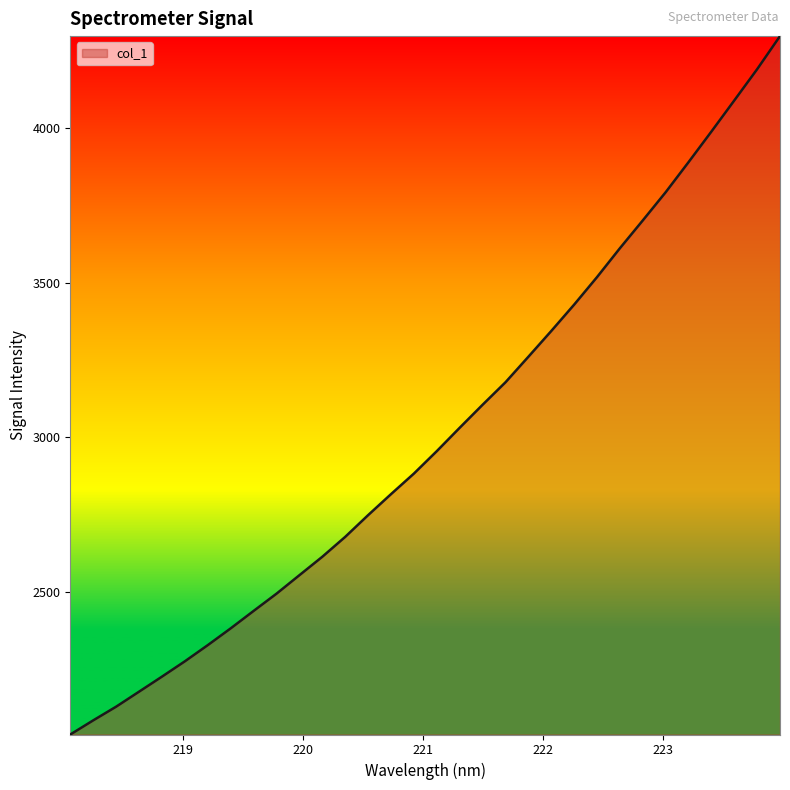

What is the difference between the maximum and minimum values?

2258.5